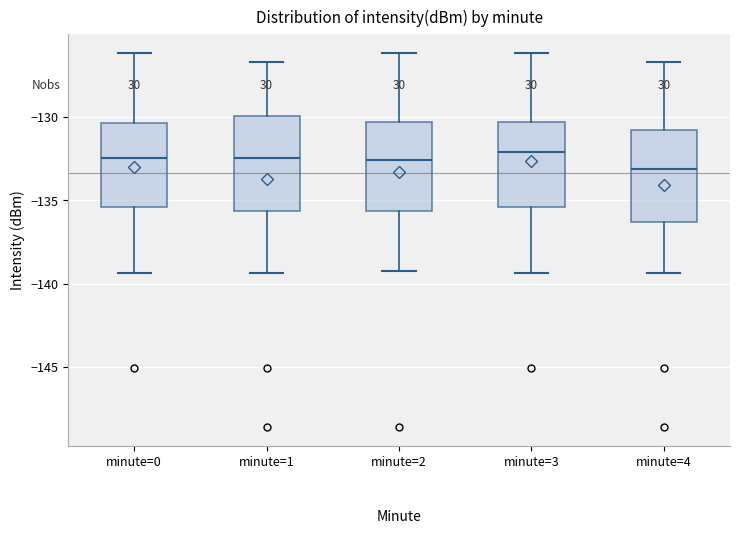

Reading left to right, read every box against the y-axis: the position of its median line, the range the box covers, and the ends of its whiskers. The values are not printed on the chart, so give them approximately, as read against the axis.

minute=0: median -132.5, box -135.5 to -130.5, whiskers -139.5 to -126.0
minute=1: median -132.5, box -135.5 to -130.0, whiskers -139.5 to -126.5
minute=2: median -132.5, box -135.5 to -130.5, whiskers -139.5 to -126.0
minute=3: median -132.0, box -135.5 to -130.5, whiskers -139.5 to -126.0
minute=4: median -133.0, box -136.5 to -130.5, whiskers -139.5 to -126.5